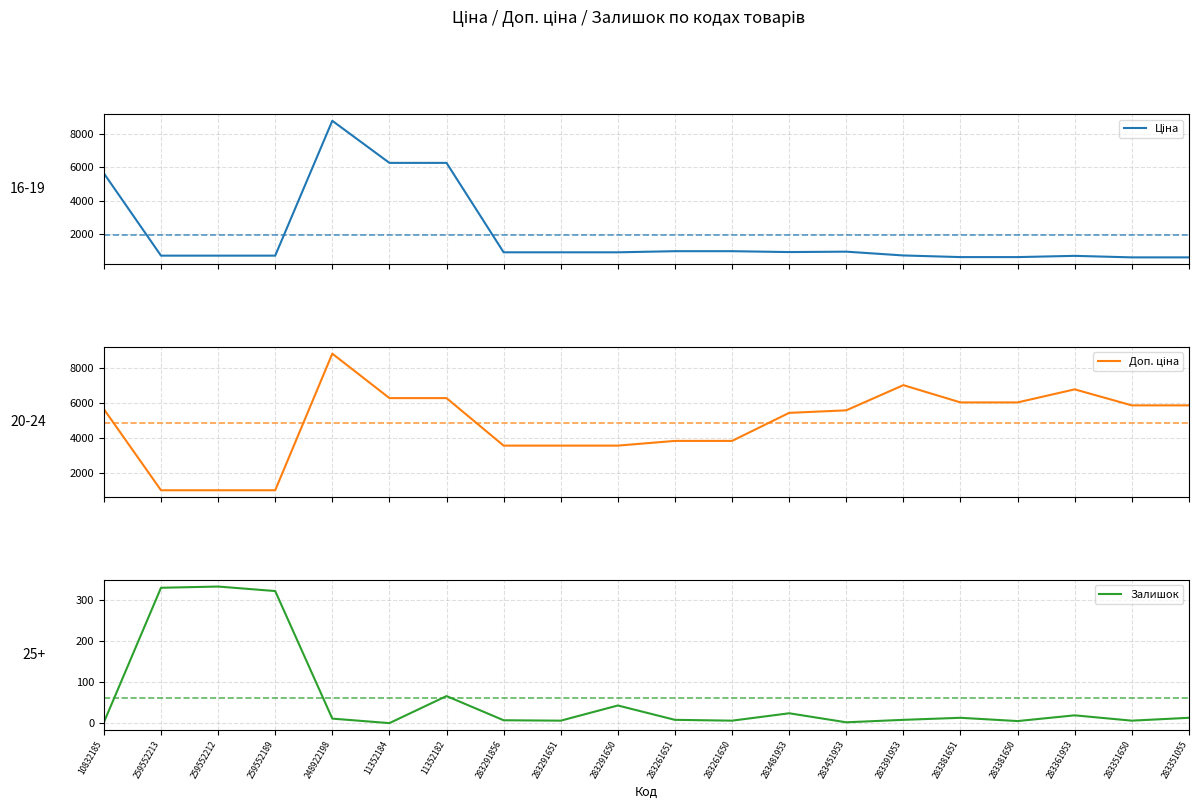

Reading left to right, list all the values displayed in this chart.

Ціна: 5636.0	689.1	689.1	689.1	8797.6	6266.7	6266.7	889.9	889.9	889.9	957.1	957.1	904.3	928.3	700.4	602.1	602.1	676.4	585.3	585.3
Доп. ціна: 5636.0	1017.8	1017.8	1017.8	8797.6	6266.7	6266.7	3559.7	3559.7	3559.7	3828.4	3828.4	5425.9	5569.9	7004.3	6020.8	6020.8	6764.4	5852.9	5852.9
Залишок: 2.0	330.0	333.0	322.0	11.0	0.0	66.0	7.0	6.0	43.0	8.0	6.0	24.0	2.0	8.0	13.0	5.0	19.0	6.0	13.0